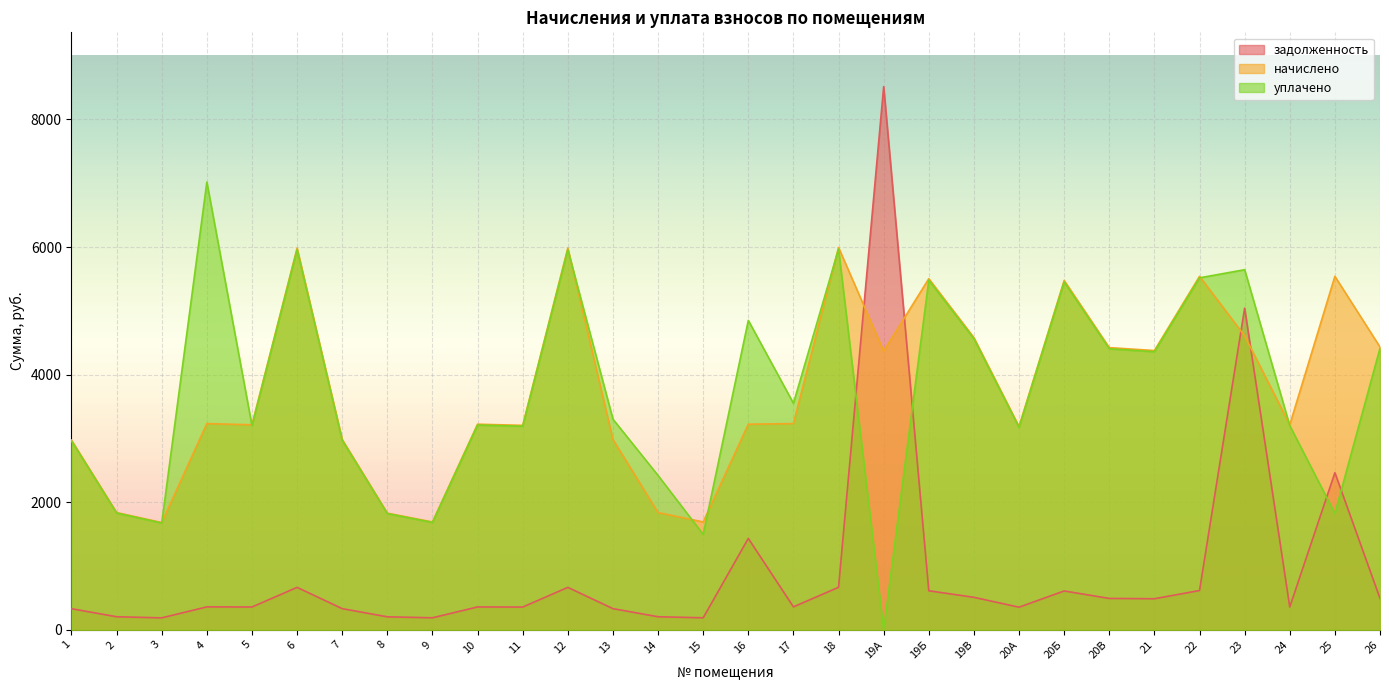

At which label is задолженность closest to 4350?

23